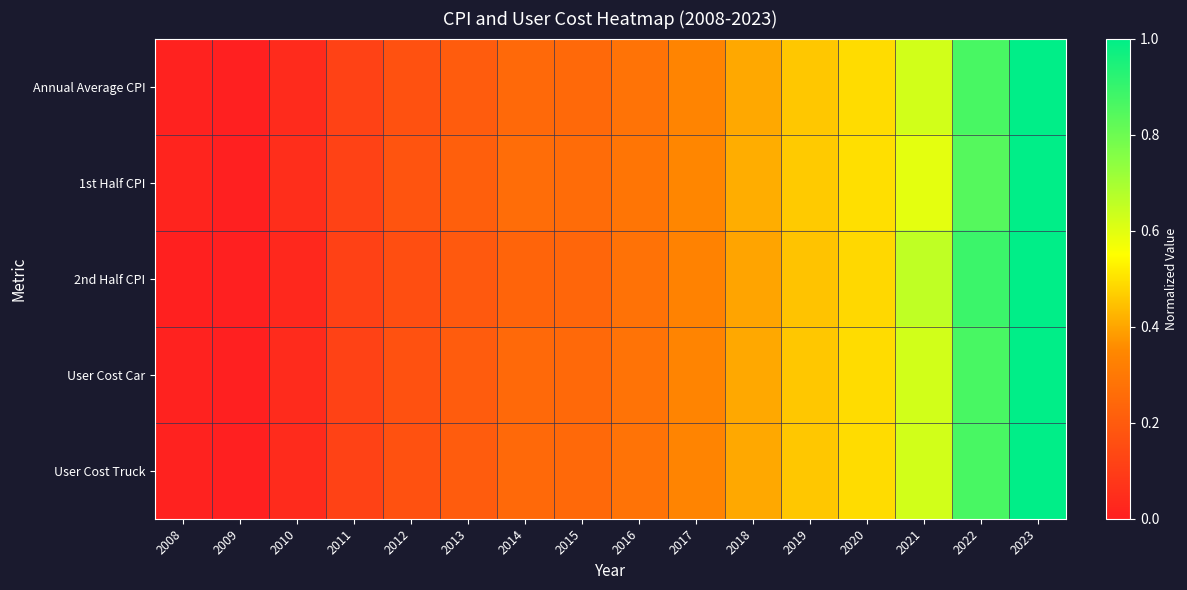

Reading left to right, what are all the values shown in this chart?

Annual Average CPI: 2008=0.0	2009=0.0	2010=0.0	2011=0.1	2012=0.2	2013=0.2	2014=0.2	2015=0.2	2016=0.3	2017=0.3	2018=0.4	2019=0.5	2020=0.5	2021=0.6	2022=0.9	2023=1.0
1st Half CPI: 2008=0.0	2009=0.0	2010=0.0	2011=0.1	2012=0.2	2013=0.2	2014=0.3	2015=0.3	2016=0.3	2017=0.3	2018=0.4	2019=0.5	2020=0.5	2021=0.6	2022=0.8	2023=1.0
2nd Half CPI: 2008=0.0	2009=0.0	2010=0.0	2011=0.1	2012=0.2	2013=0.2	2014=0.2	2015=0.2	2016=0.3	2017=0.3	2018=0.4	2019=0.4	2020=0.5	2021=0.7	2022=0.9	2023=1.0
User Cost Car: 2008=0.0	2009=0.0	2010=0.0	2011=0.1	2012=0.2	2013=0.2	2014=0.2	2015=0.2	2016=0.3	2017=0.3	2018=0.4	2019=0.5	2020=0.5	2021=0.6	2022=0.9	2023=1.0
User Cost Truck: 2008=0.0	2009=0.0	2010=0.0	2011=0.1	2012=0.2	2013=0.2	2014=0.2	2015=0.2	2016=0.3	2017=0.3	2018=0.4	2019=0.5	2020=0.5	2021=0.6	2022=0.9	2023=1.0